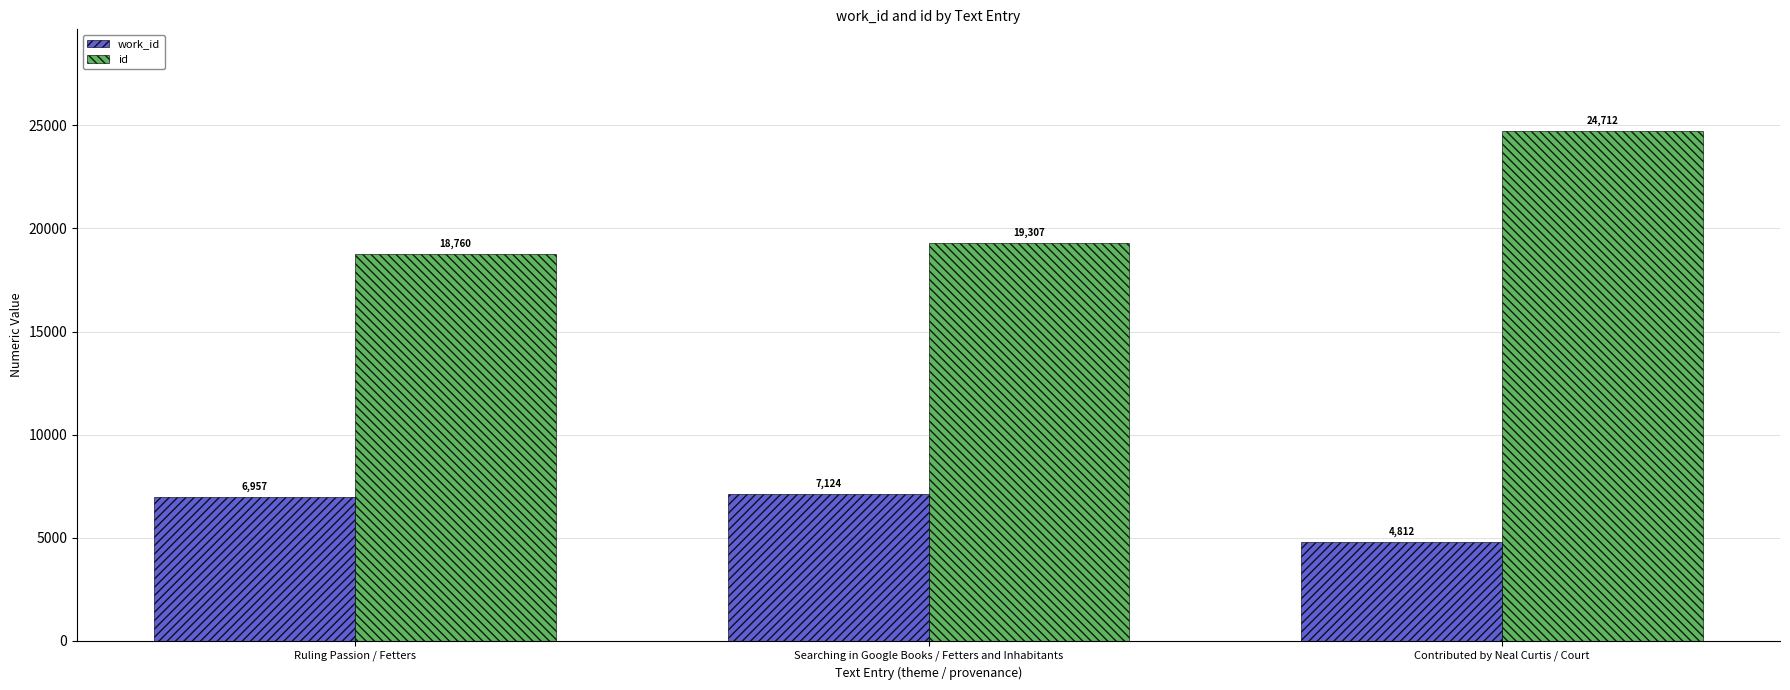

Is the value of id at Contributed by Neal Curtis / Court greater than the value of work_id at Contributed by Neal Curtis / Court?

Yes